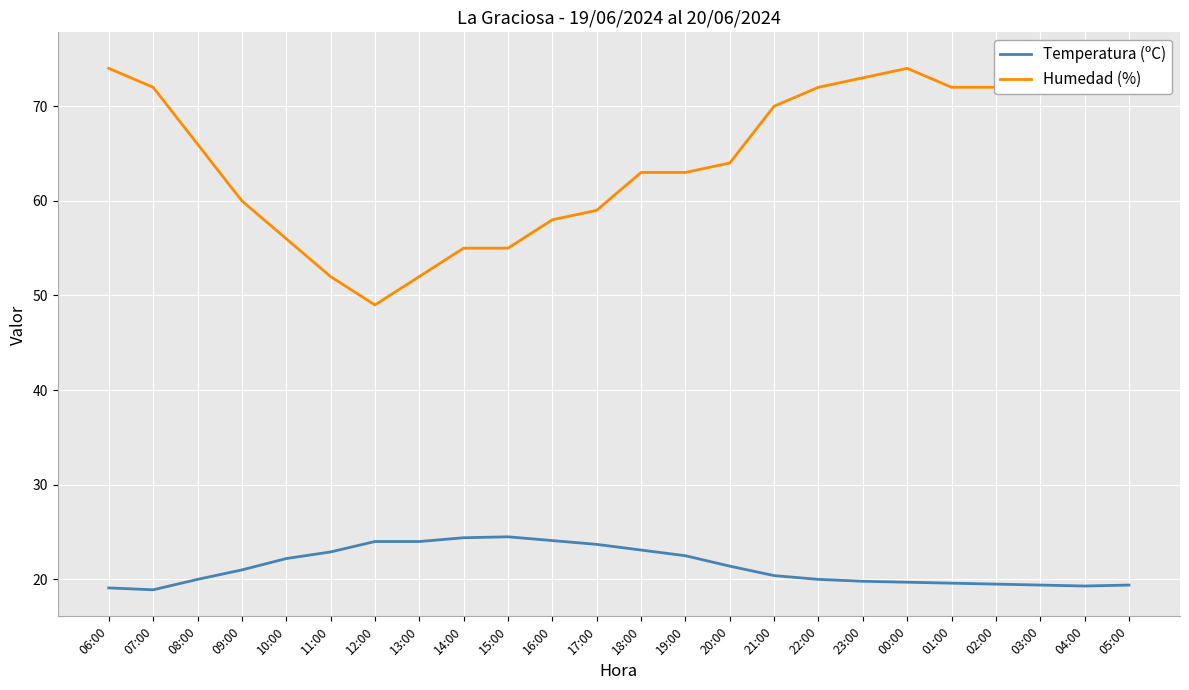

At which label does Temperatura (ºC) first exceed 21?

10:00